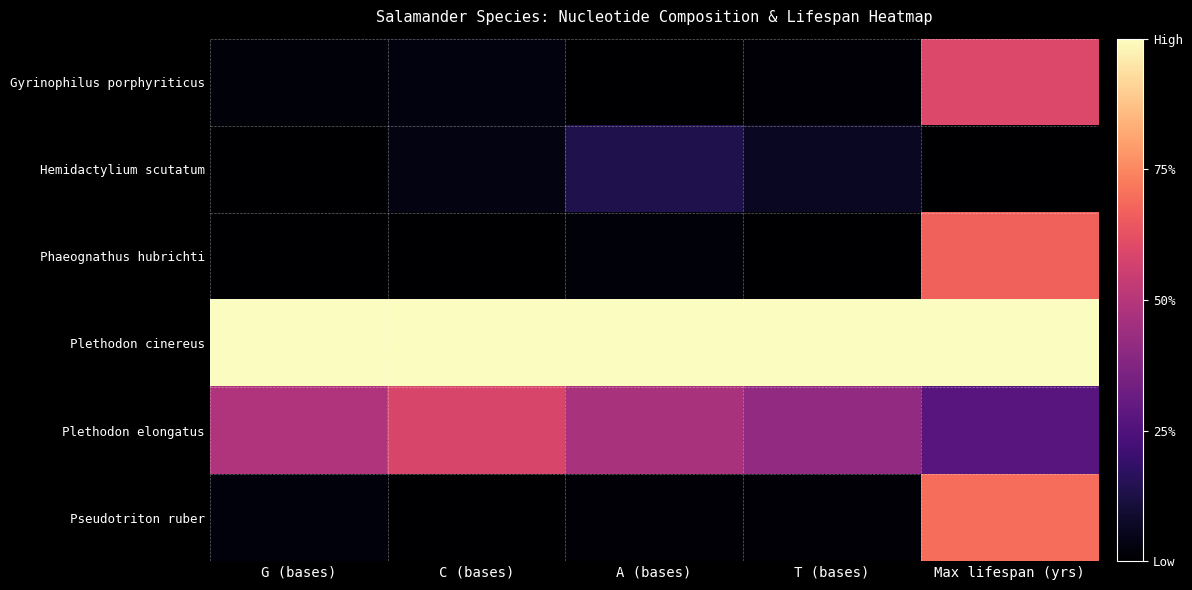

Which category has the highest value across all series?

G (bases)